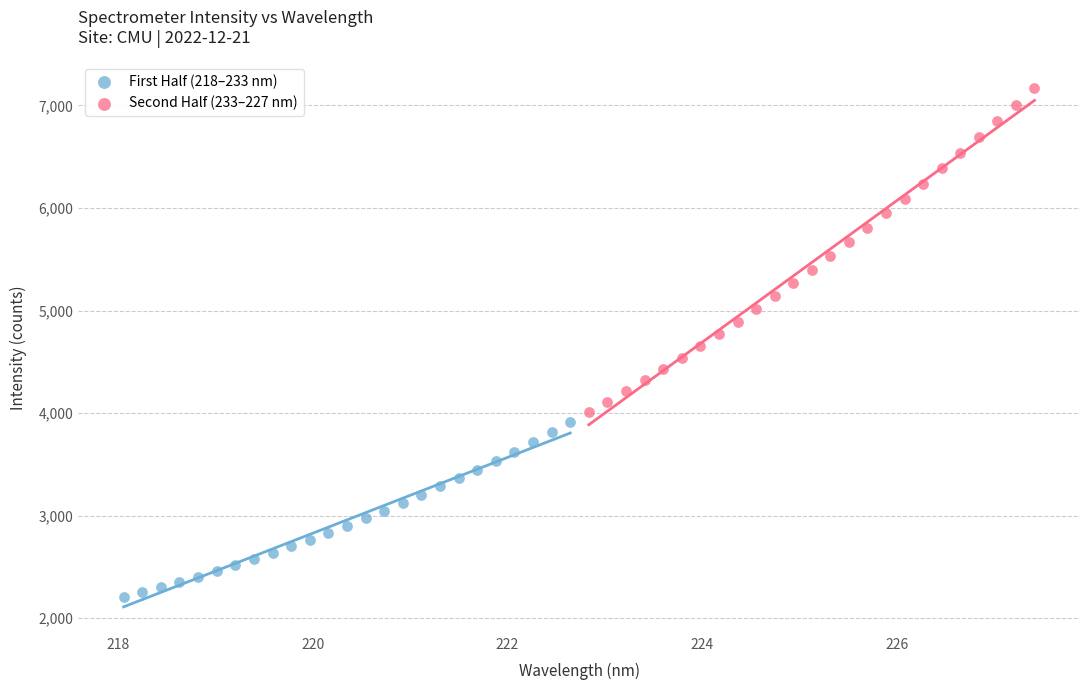

Which series reaches the maximum Y coordinate?

Second Half (233–227 nm)